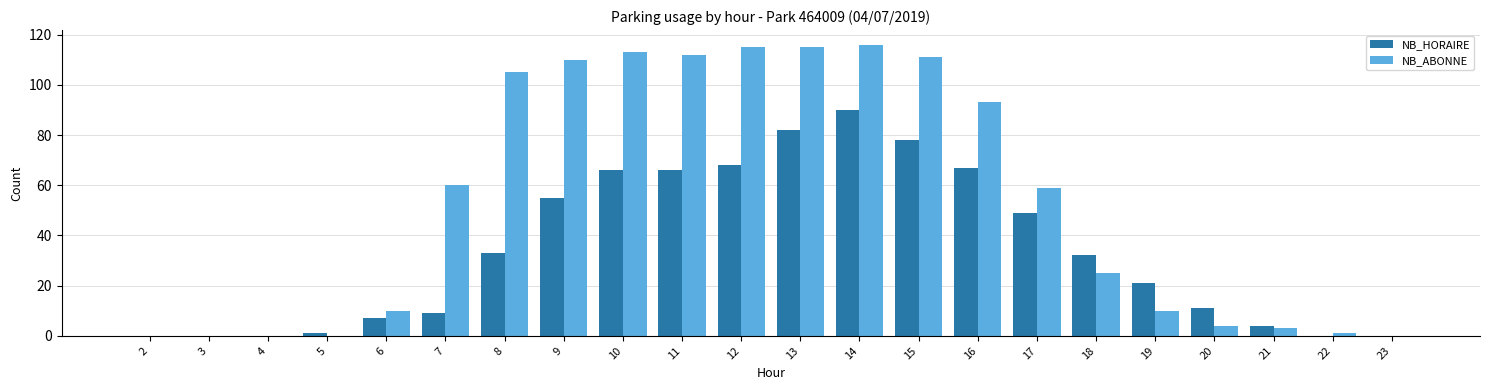

How many distinct data groups are displayed?

2